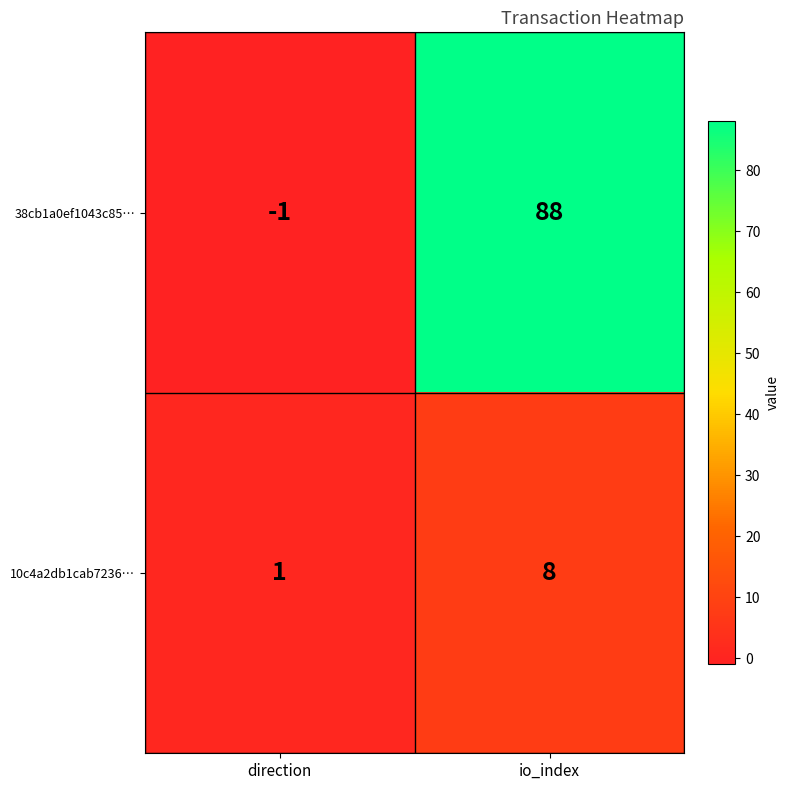

How many data points does each series have?

2